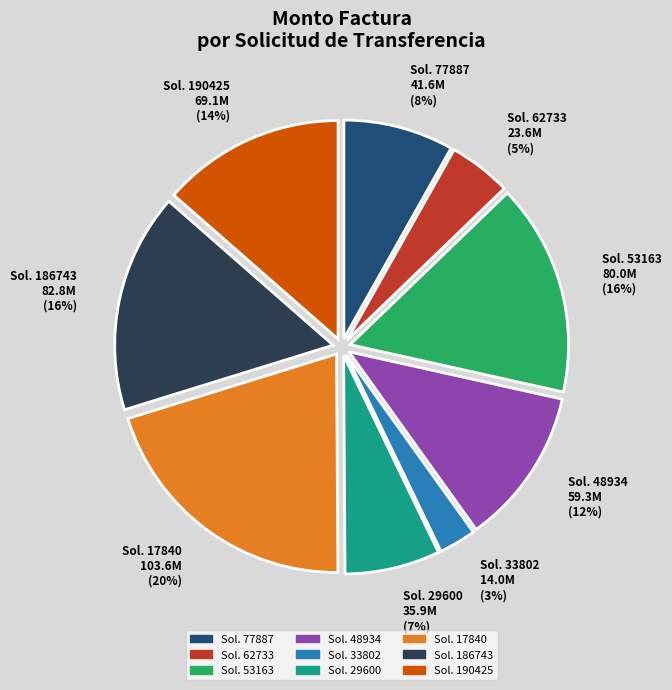

Do Sol. 53163 80.0M (16%) and Sol. 62733 23.6M (5%) together represent more than half of the pie?

No